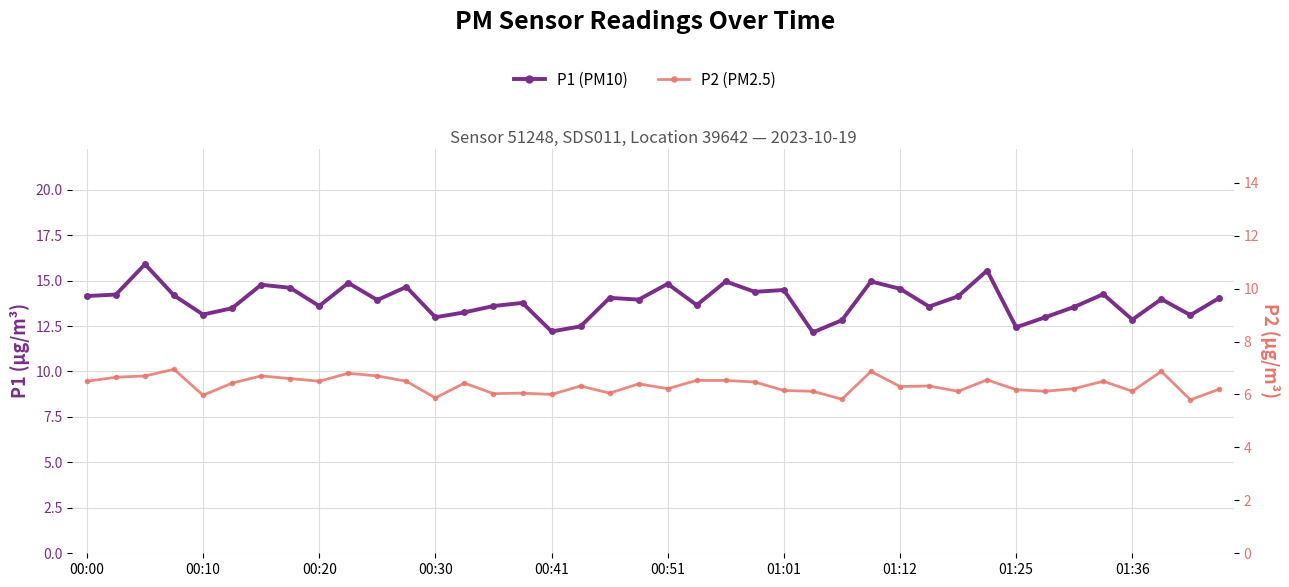

True or false: P2 (PM2.5) has more than 1 points higher than both neighbors.

True